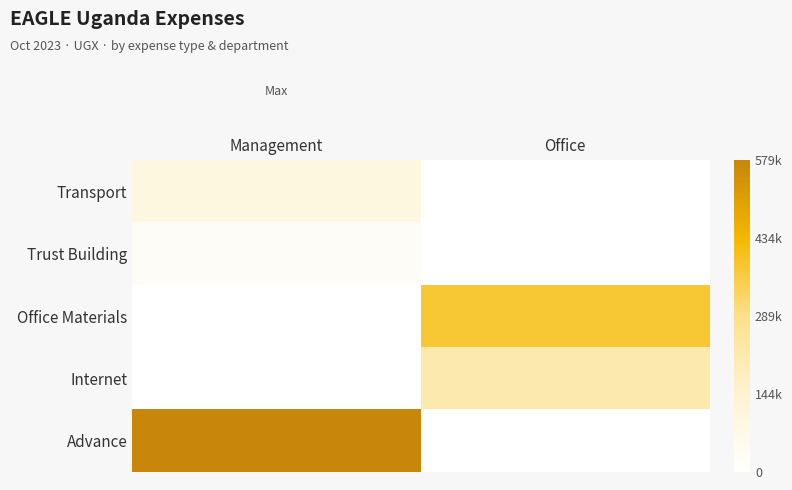

Count the number of data series in this chart.

5